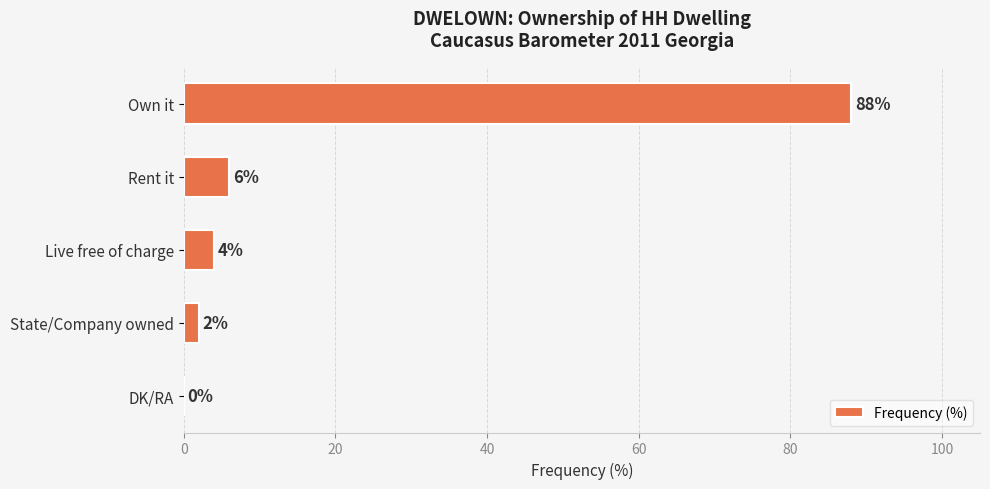

What is the sum of the values at DK/RA and Live free of charge?

4